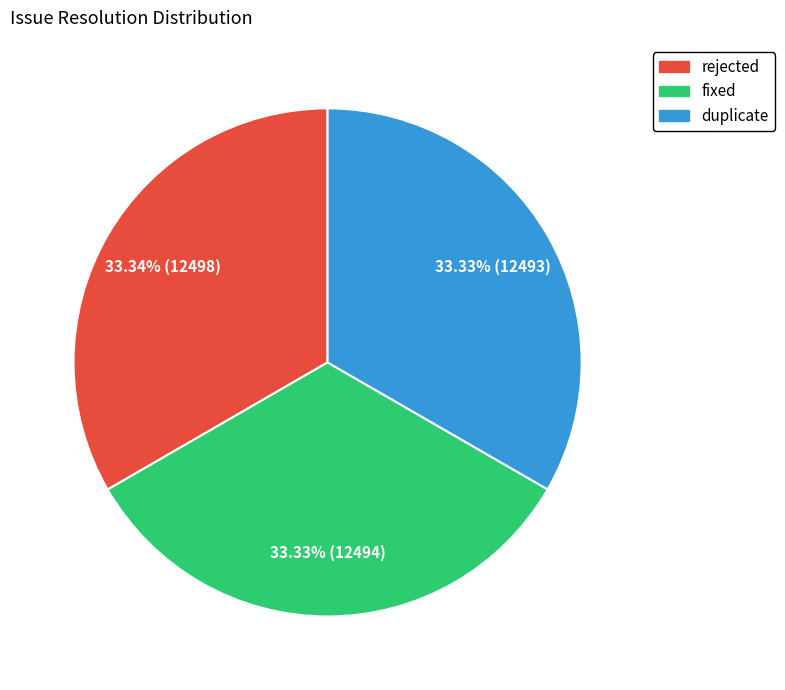

Approximately how many times larger is the value at fixed compared to duplicate?

1.0